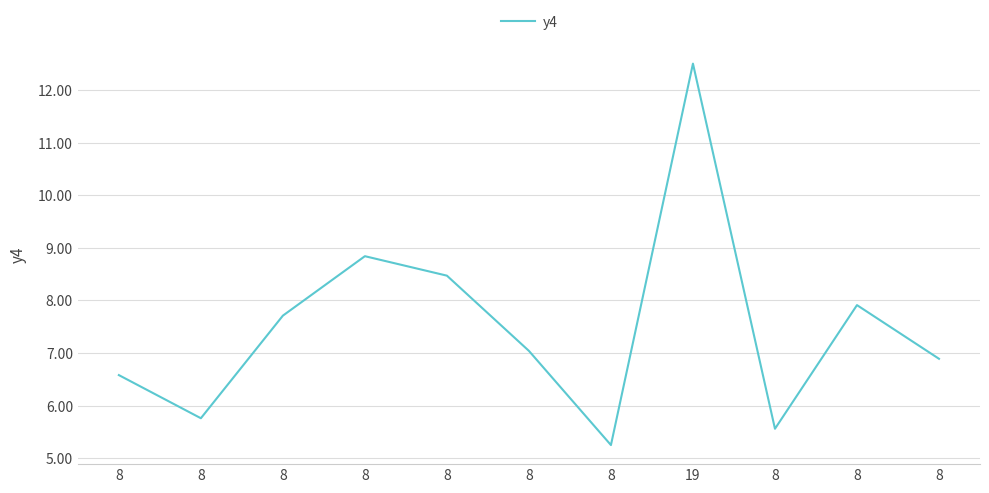

Is this an area chart (filled region under the line)?

No